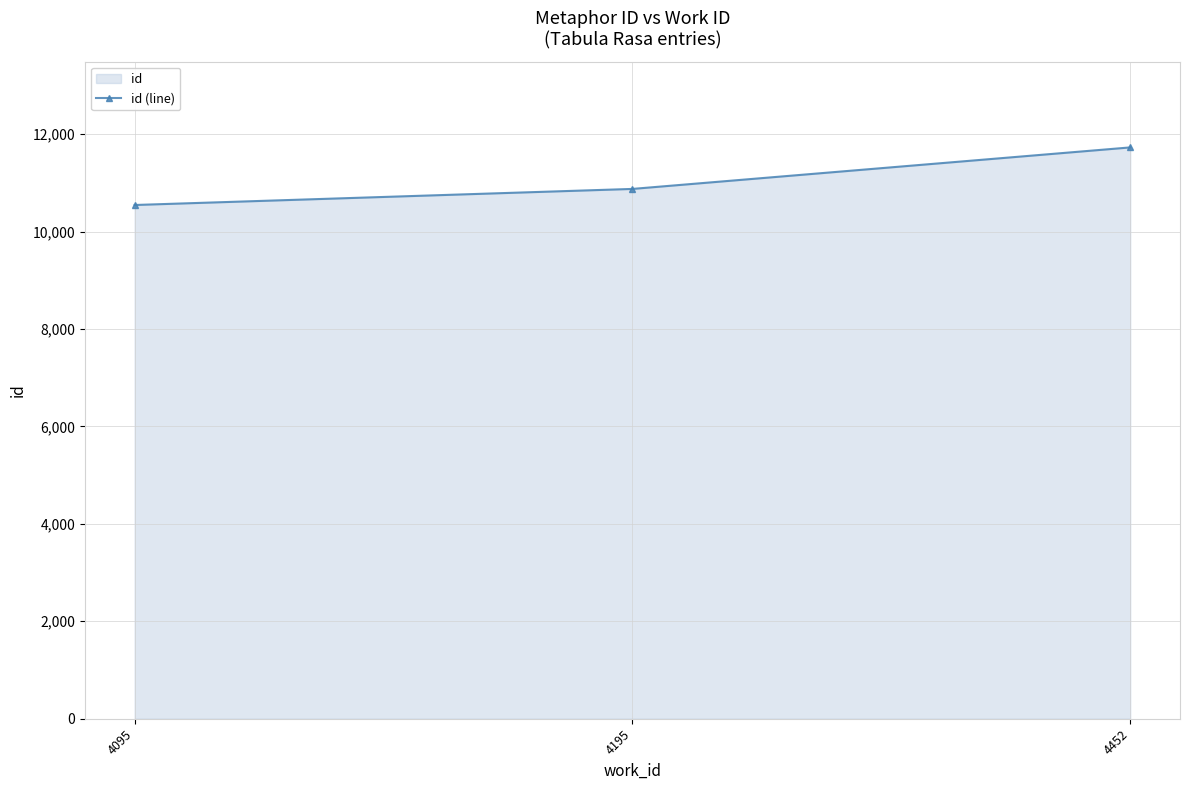

What is the value of the 2nd point from the left?

10875